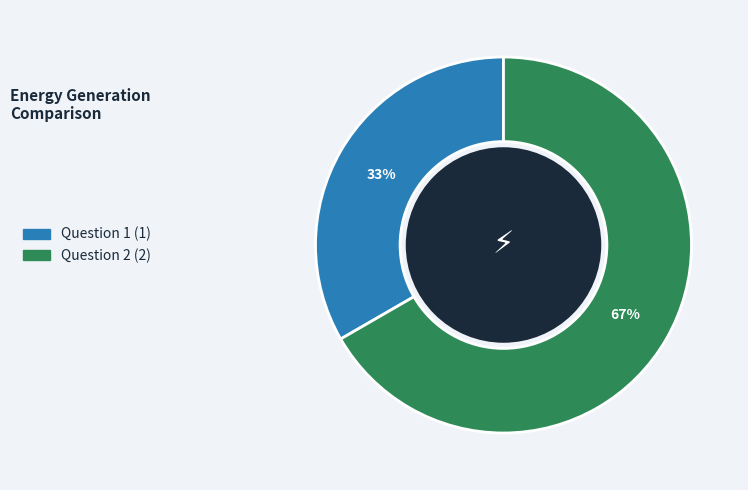

Is the sum of Question 1 and Question 2 greater than half?

Yes